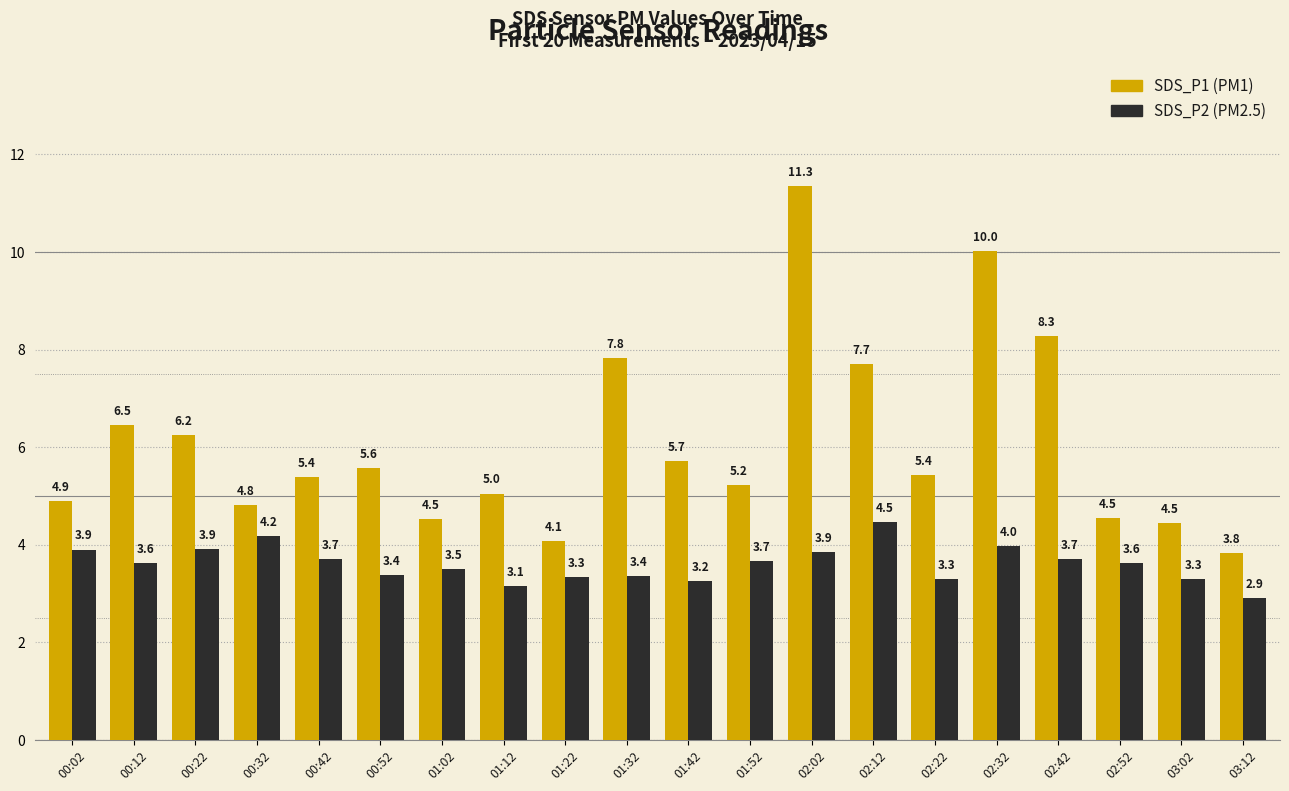

What is the difference between the highest and lowest values at 03:12?

0.9